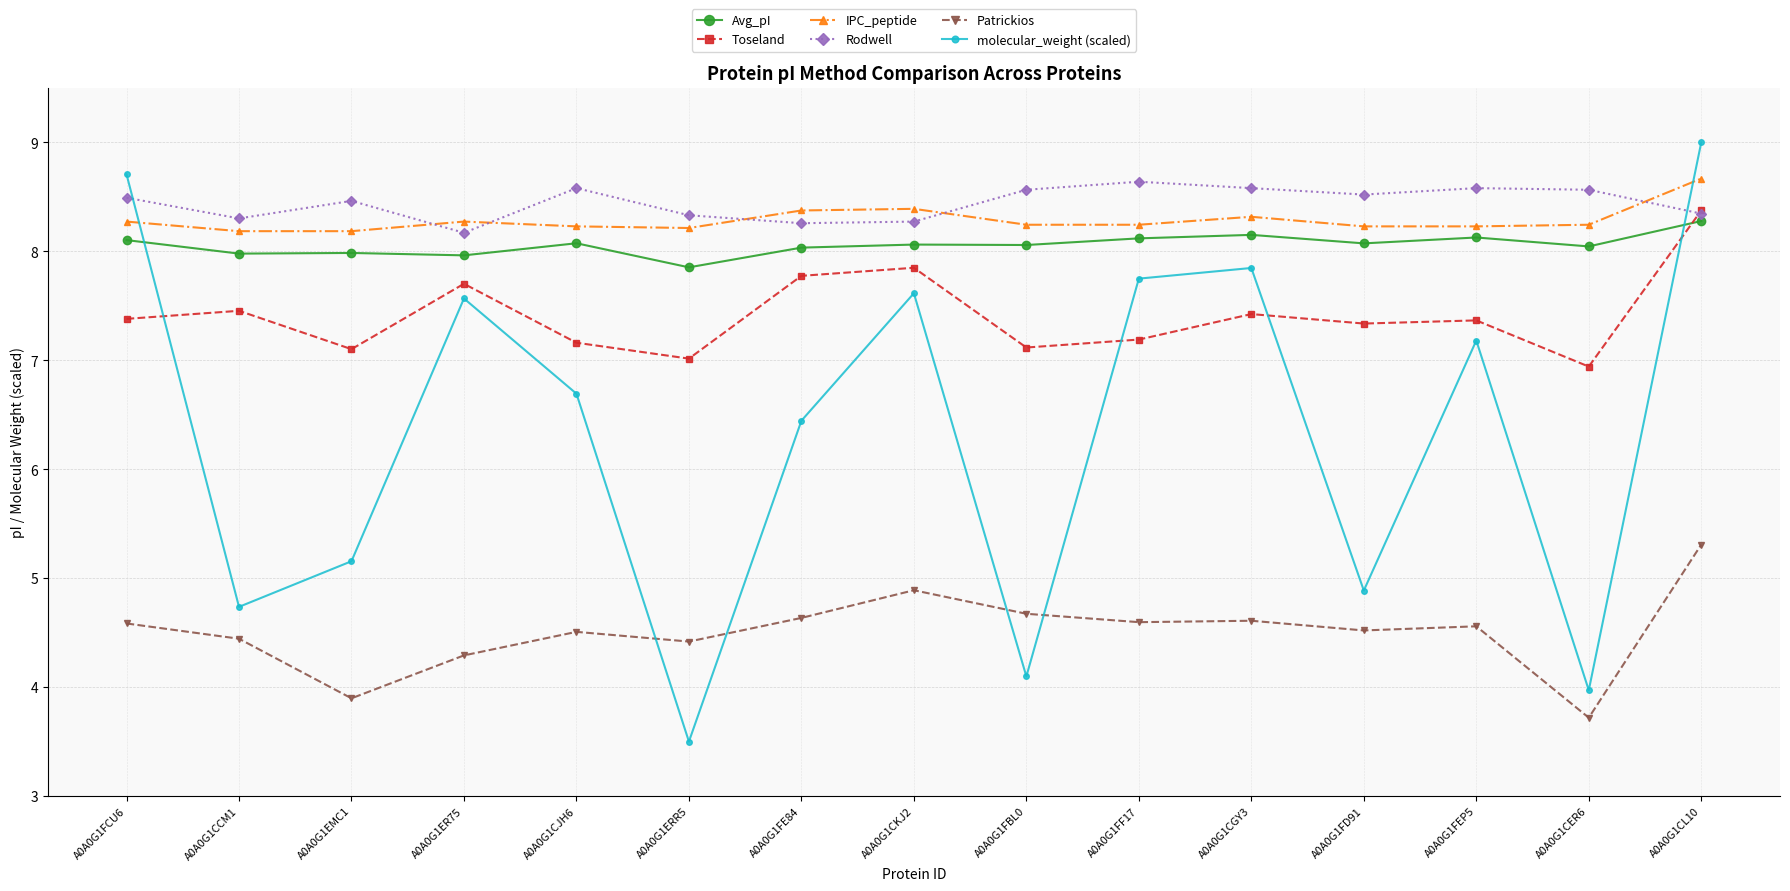

What is the value of the IPC_peptide point at the 4th from the left?

8.3